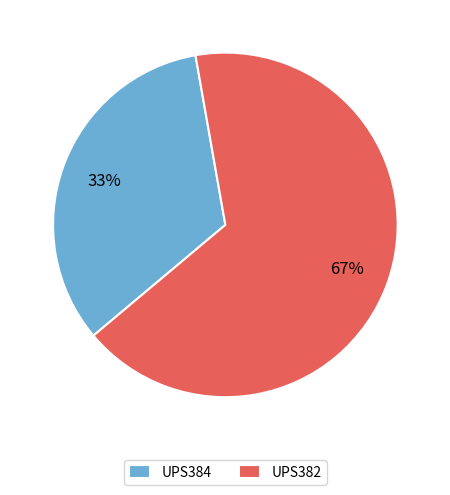

Rank the categories by value from lowest to highest.

UPS384, UPS382